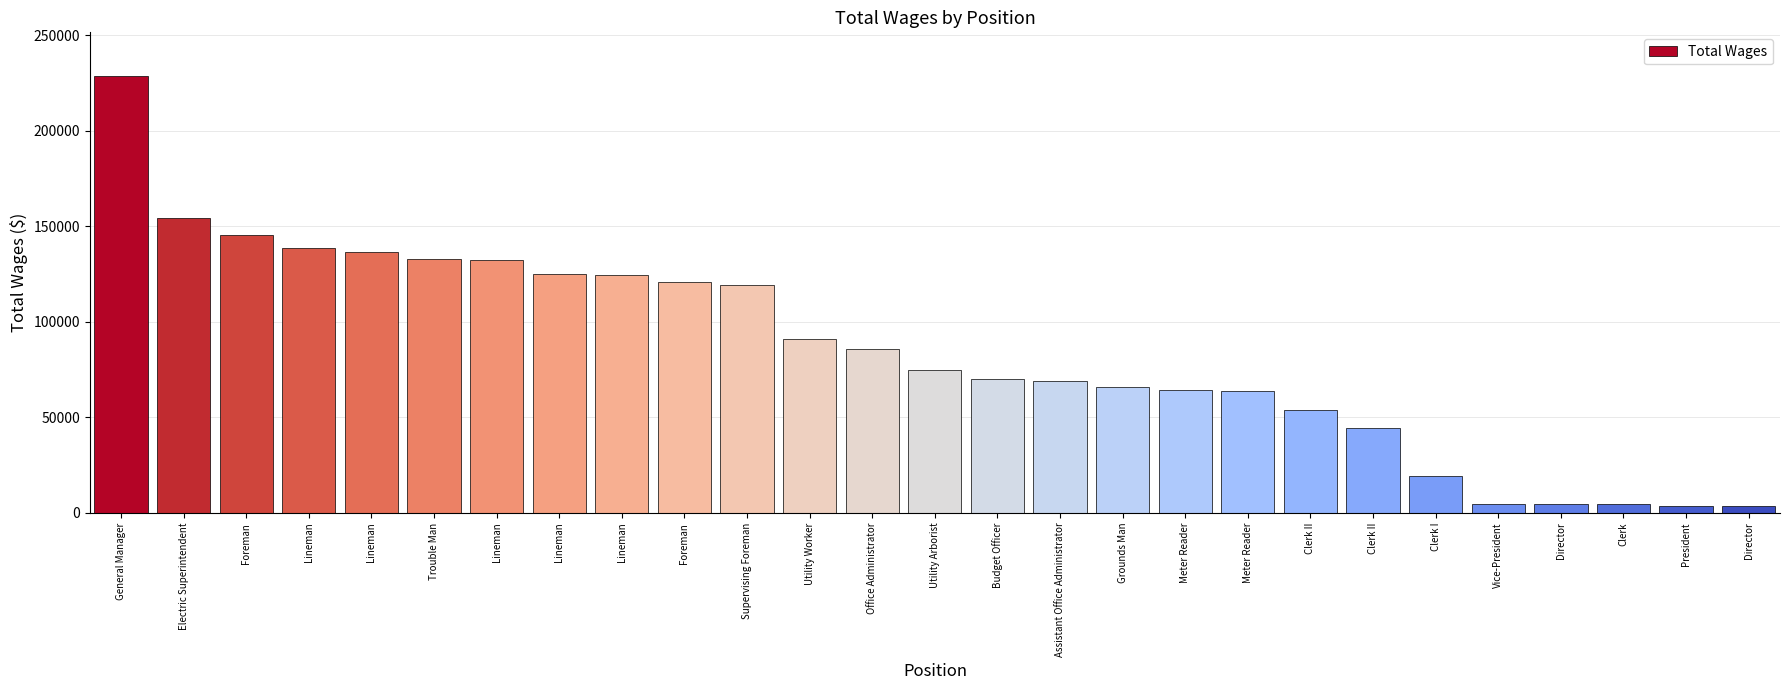

What is the greatest value displayed?

228553